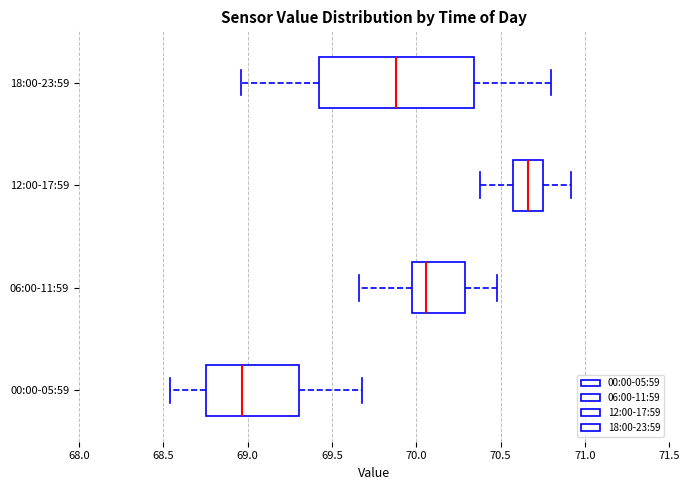

Which box has the furthest to the left median line?

00:00-05:59